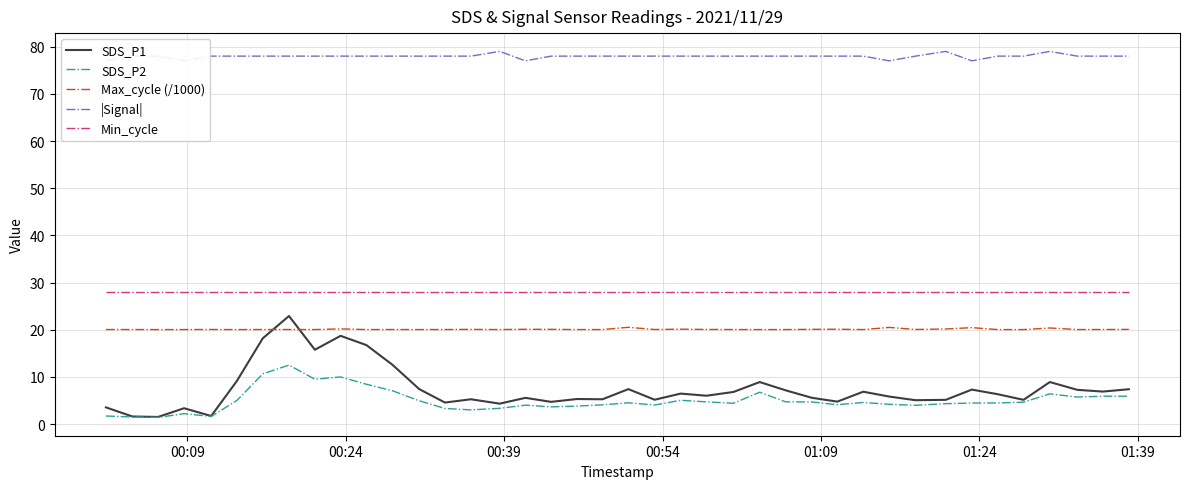

How many data points in SDS_P1 are less than 6?

19